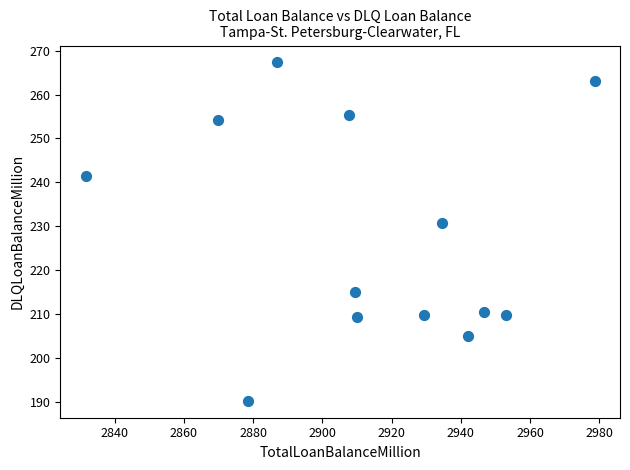

What Y value in the scatter plot is closest to 228?

230.8